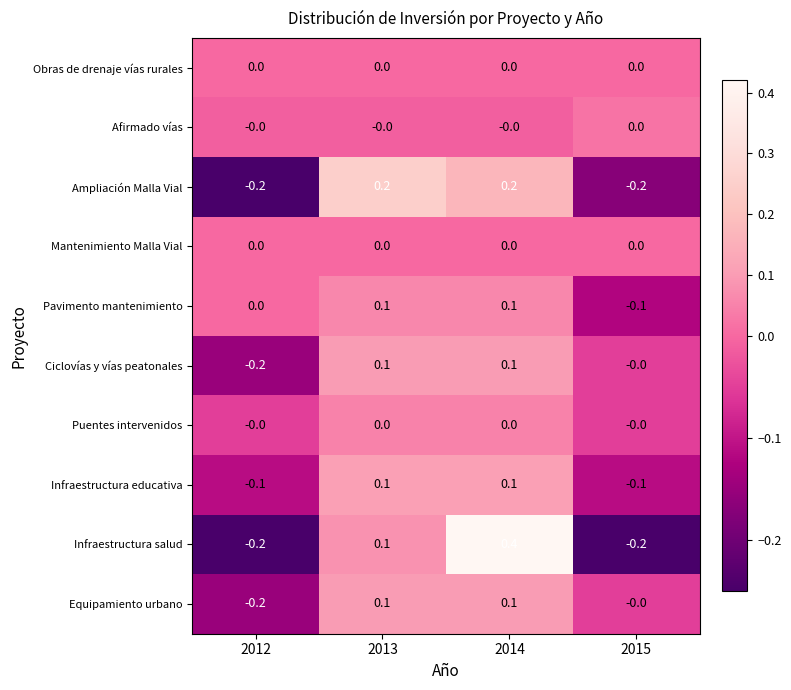

What is the difference between the highest and lowest values at 2013?

0.2